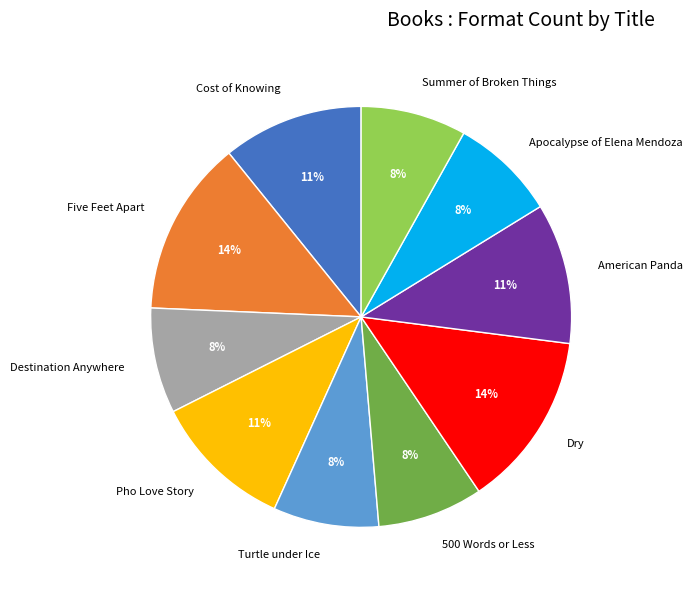

To the nearest percent, what portion does Destination Anywhere represent?

8%